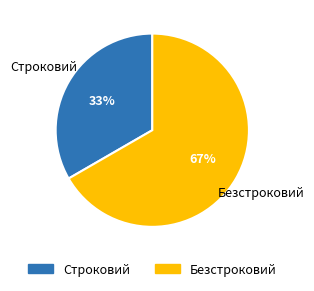

How many slices are in this pie chart?

2